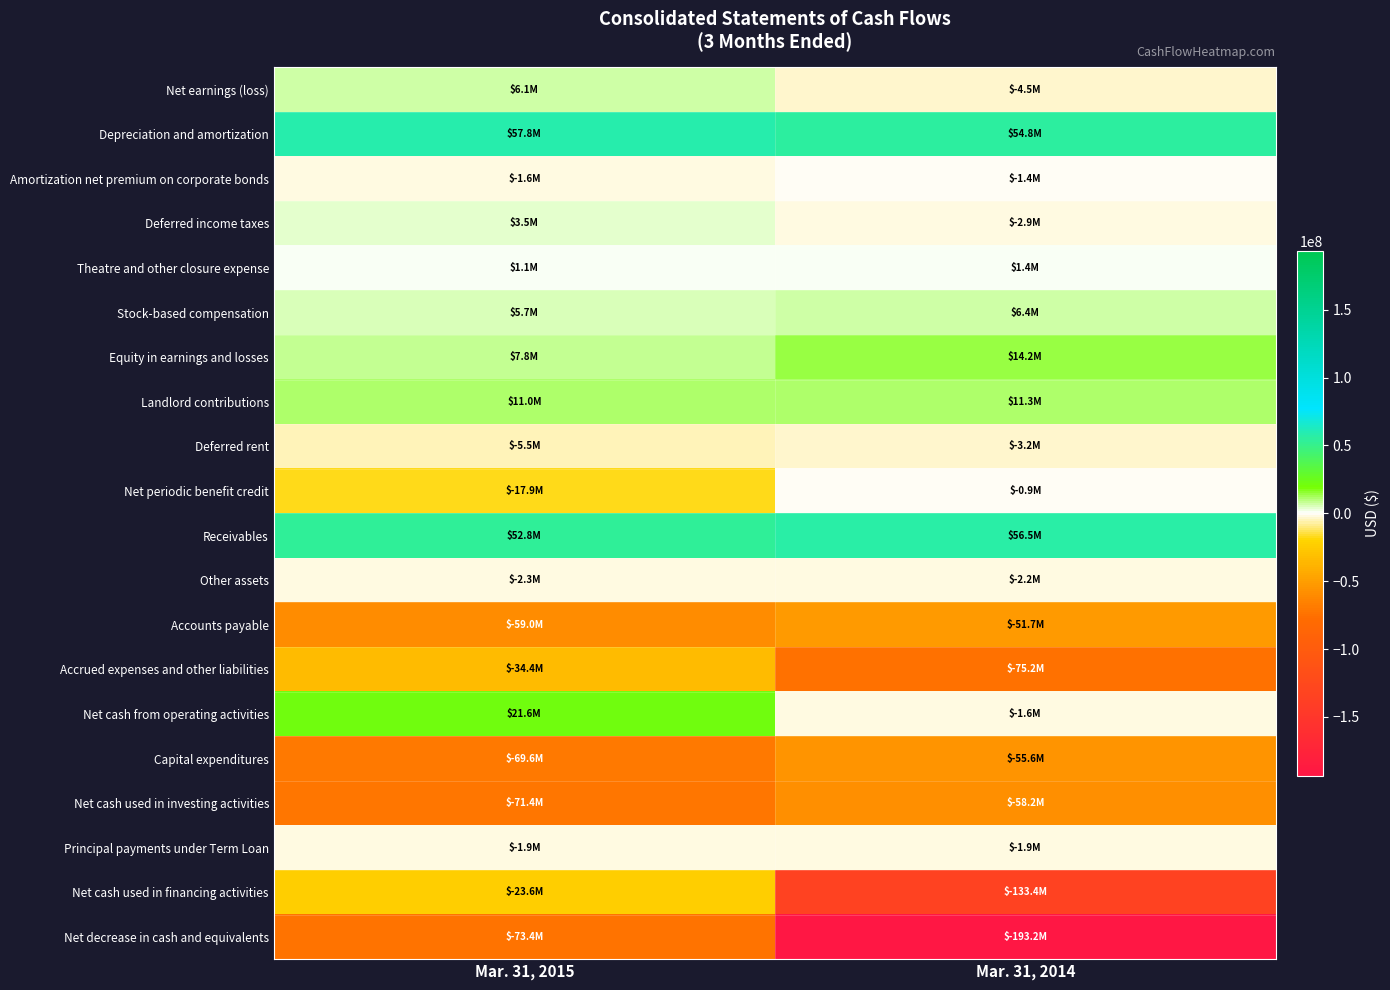

Which category has the highest value across all series?

Mar. 31, 2015